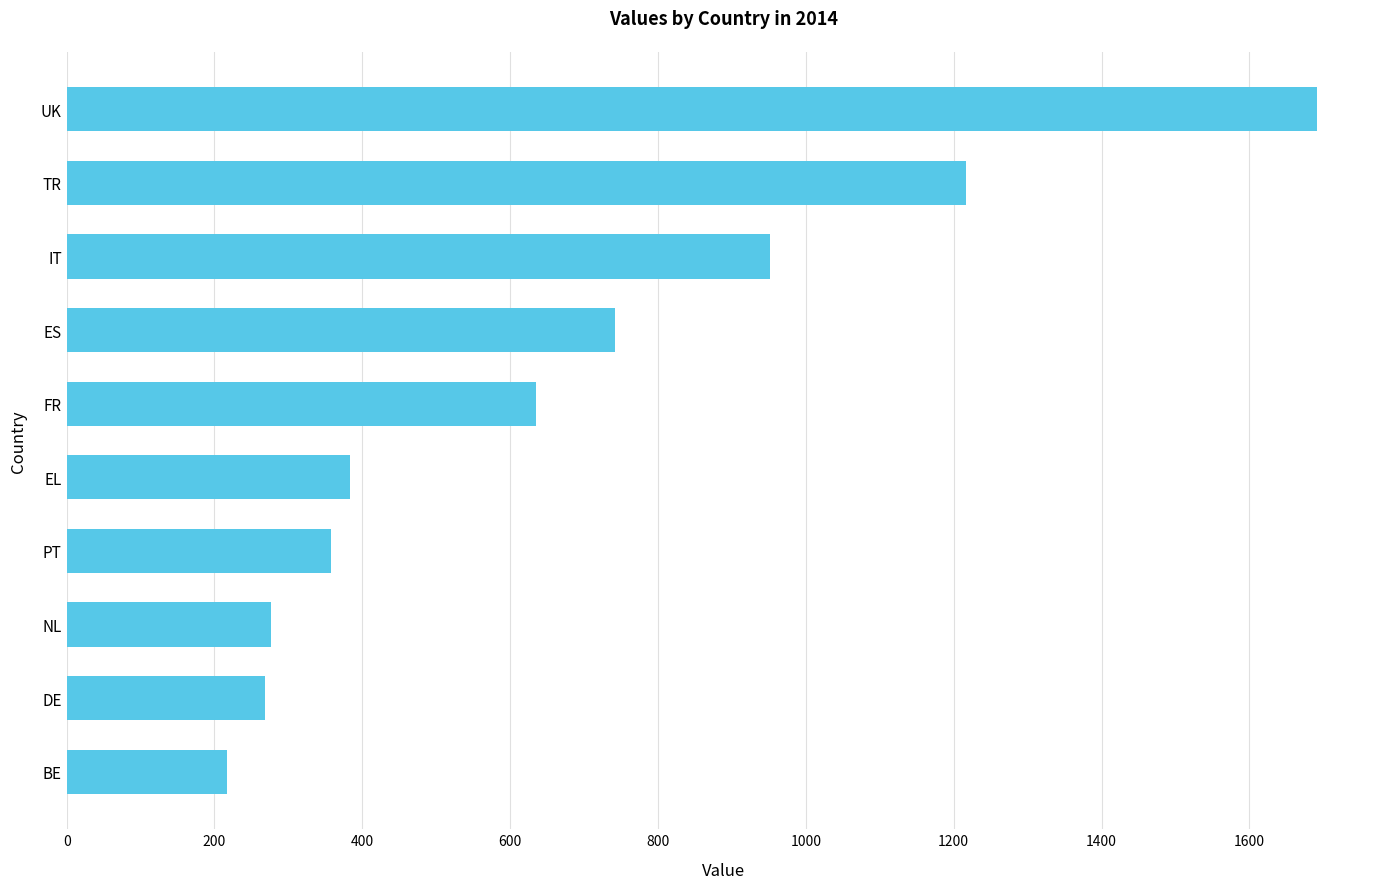

How many series are shown in this chart?

1